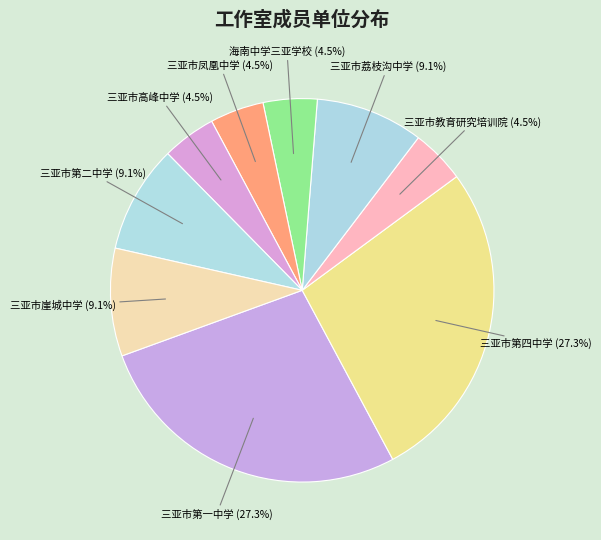

Is there any slice that represents more than half of the pie?

No